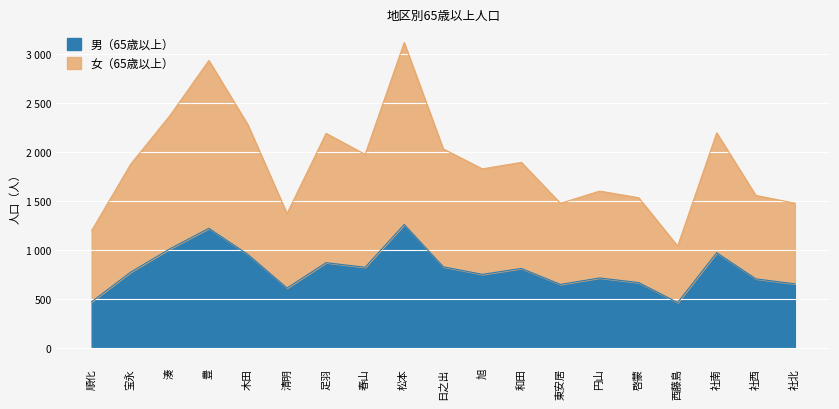

At which category is the sum across all series the highest?

松本